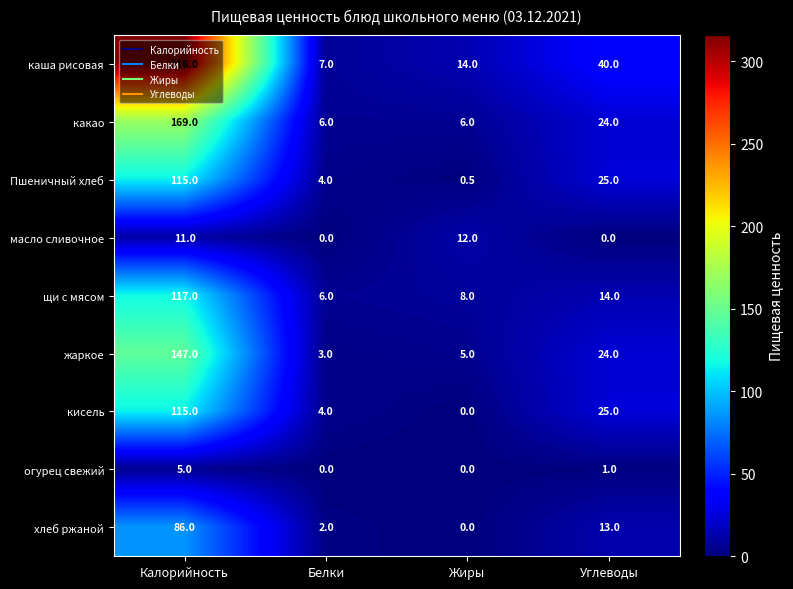

How many categories are shown in the chart?

4